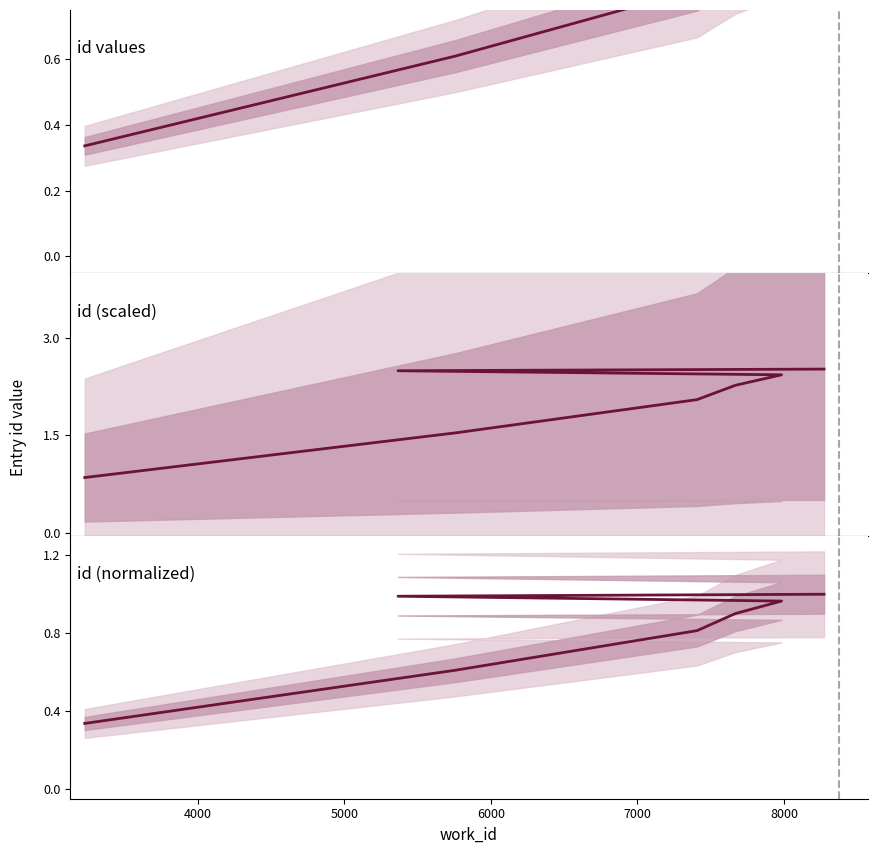

Rank the series by their maximum value, from lowest to highest.

id values, id (normalized), id (scaled)